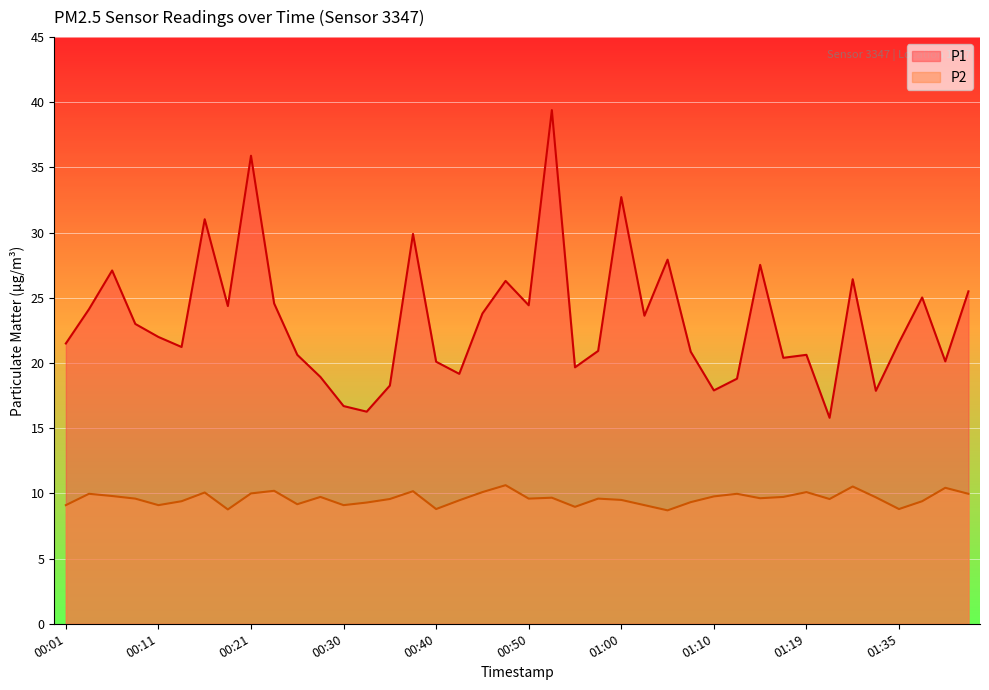

How many lines are shown in the chart?

2